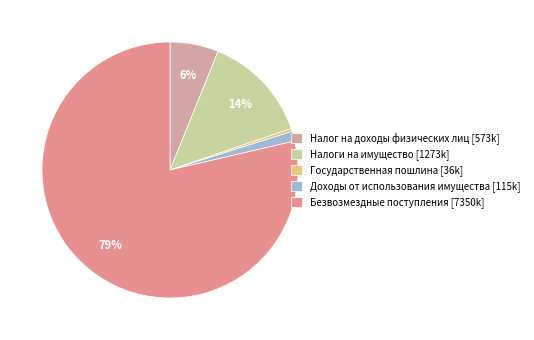

To the nearest percent, what is the average slice percentage?

20%